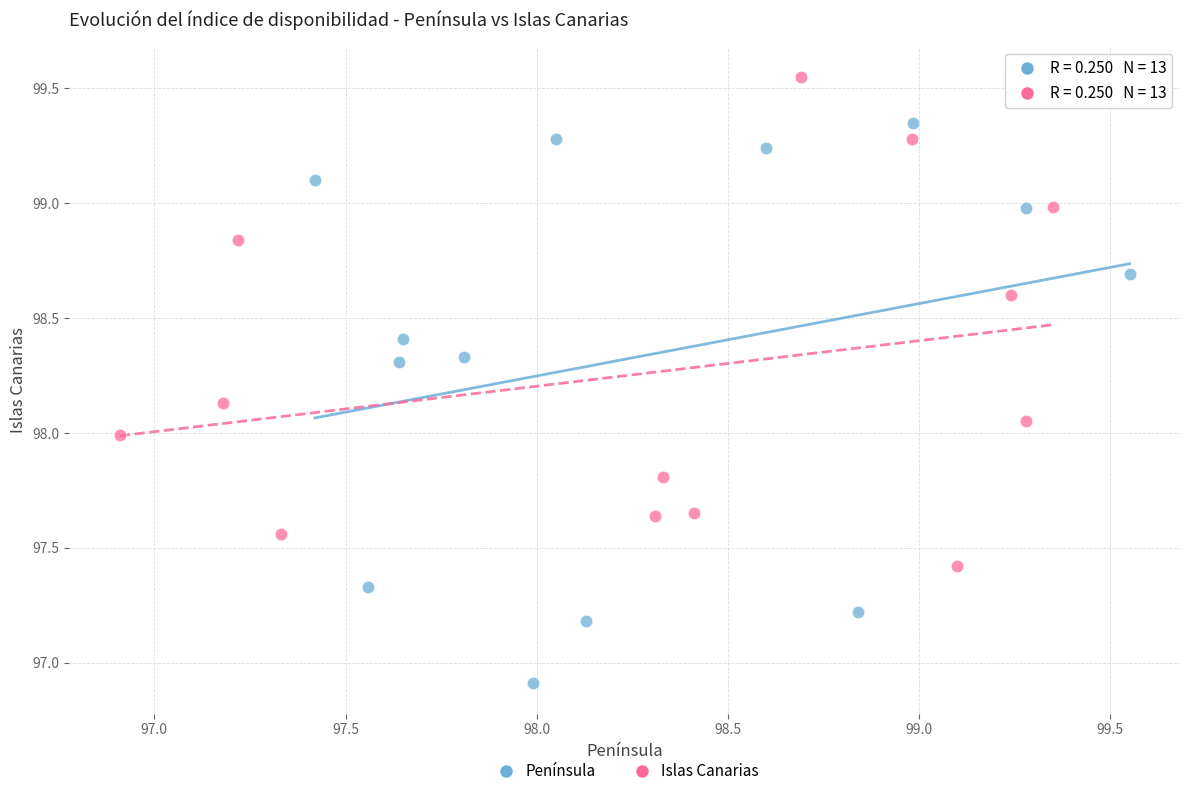

Which series reaches the minimum Y coordinate?

Península